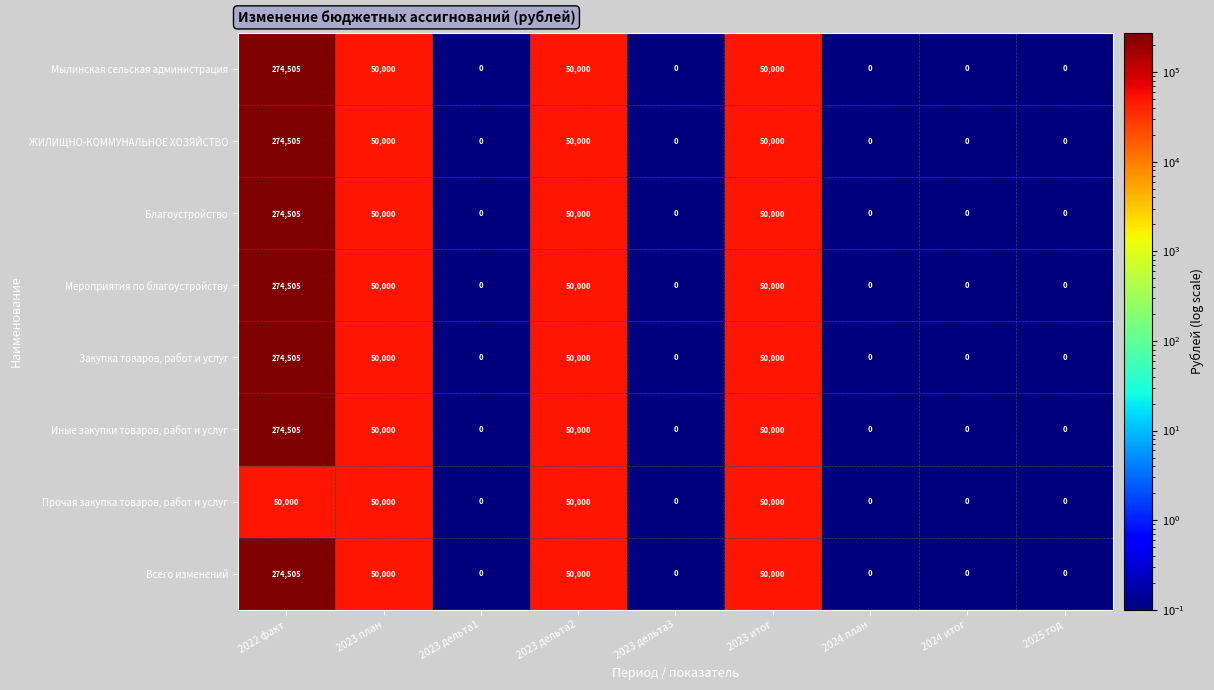

At which category is the sum across all series the highest?

2022 факт